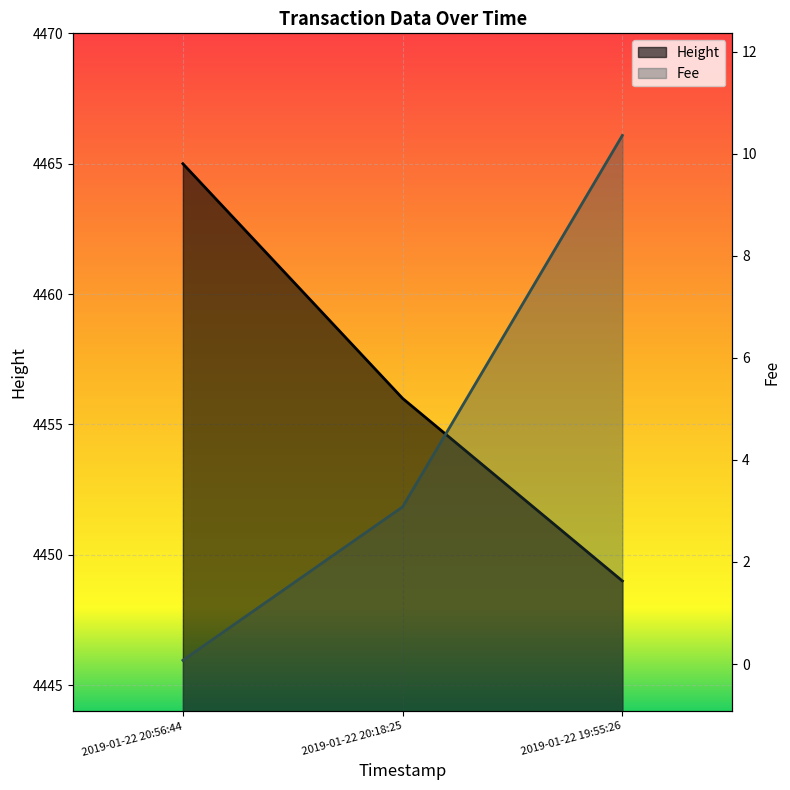

What are all the series names shown in the legend?

Height, Fee